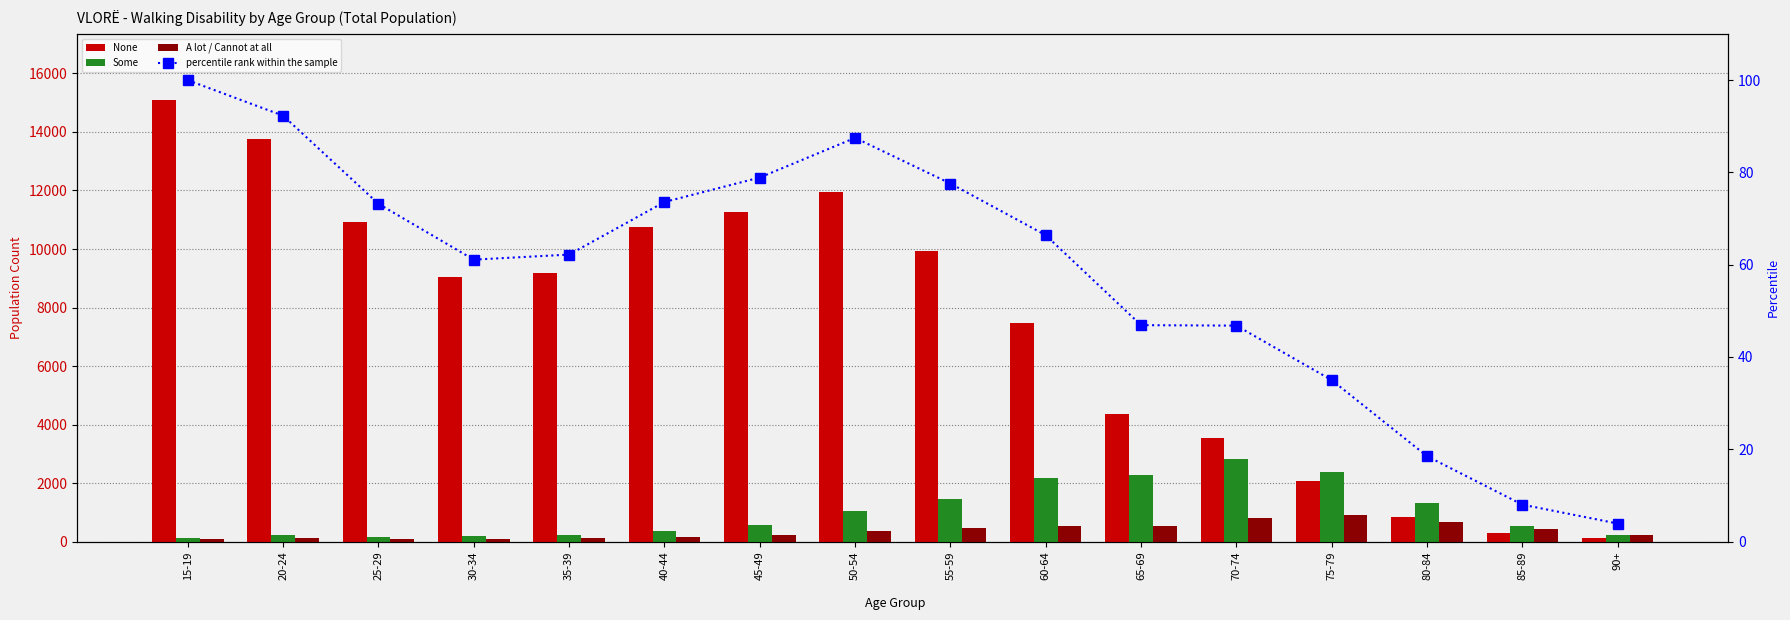

Which category has the highest value in the percentile rank within the sample series?

15-19